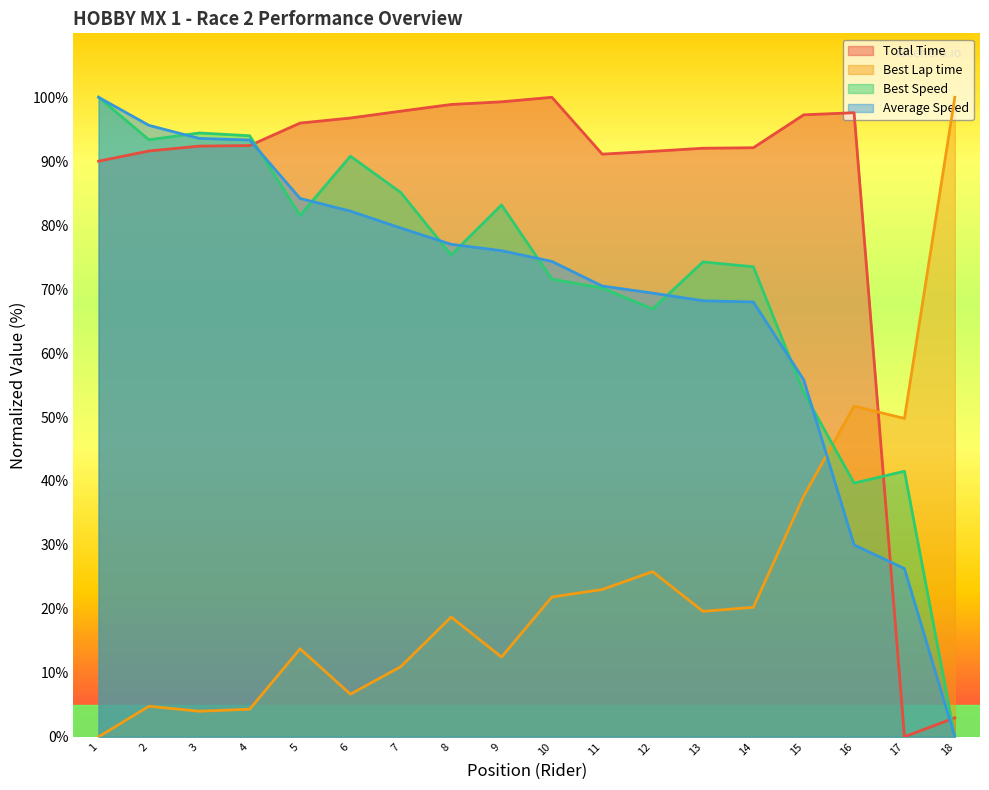

The Best Lap time series shows 16.3 at 12. True or false?

False